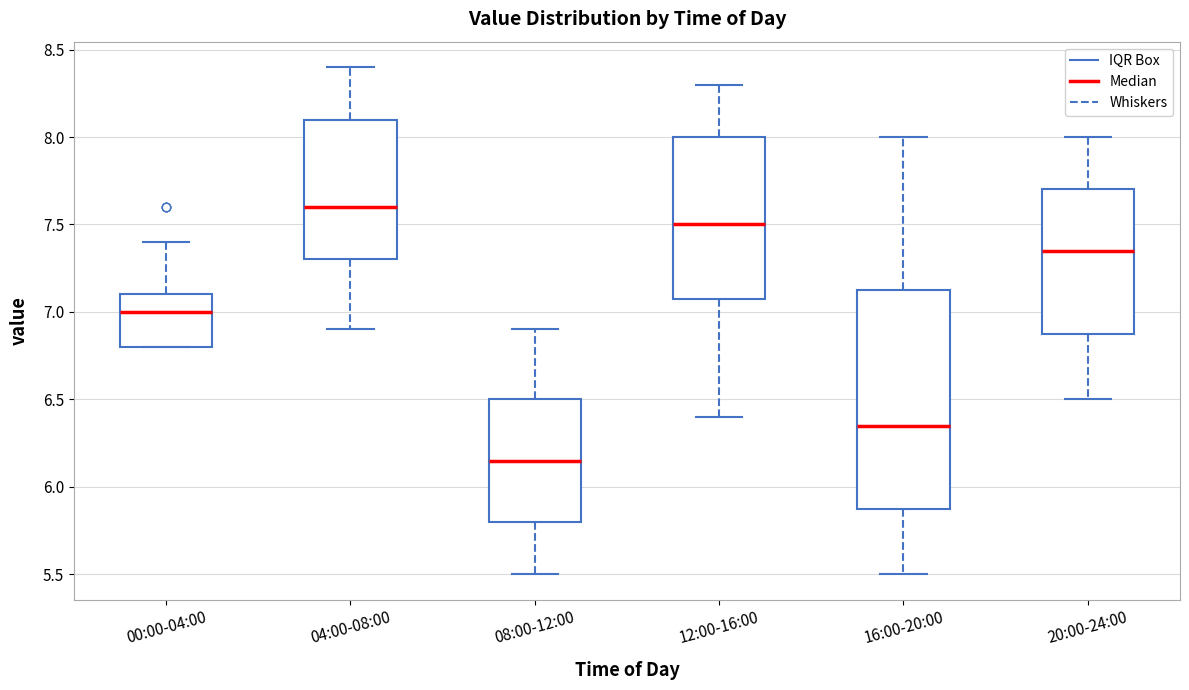

Which box is the tallest, from its lower edge to its upper edge?

16:00-20:00